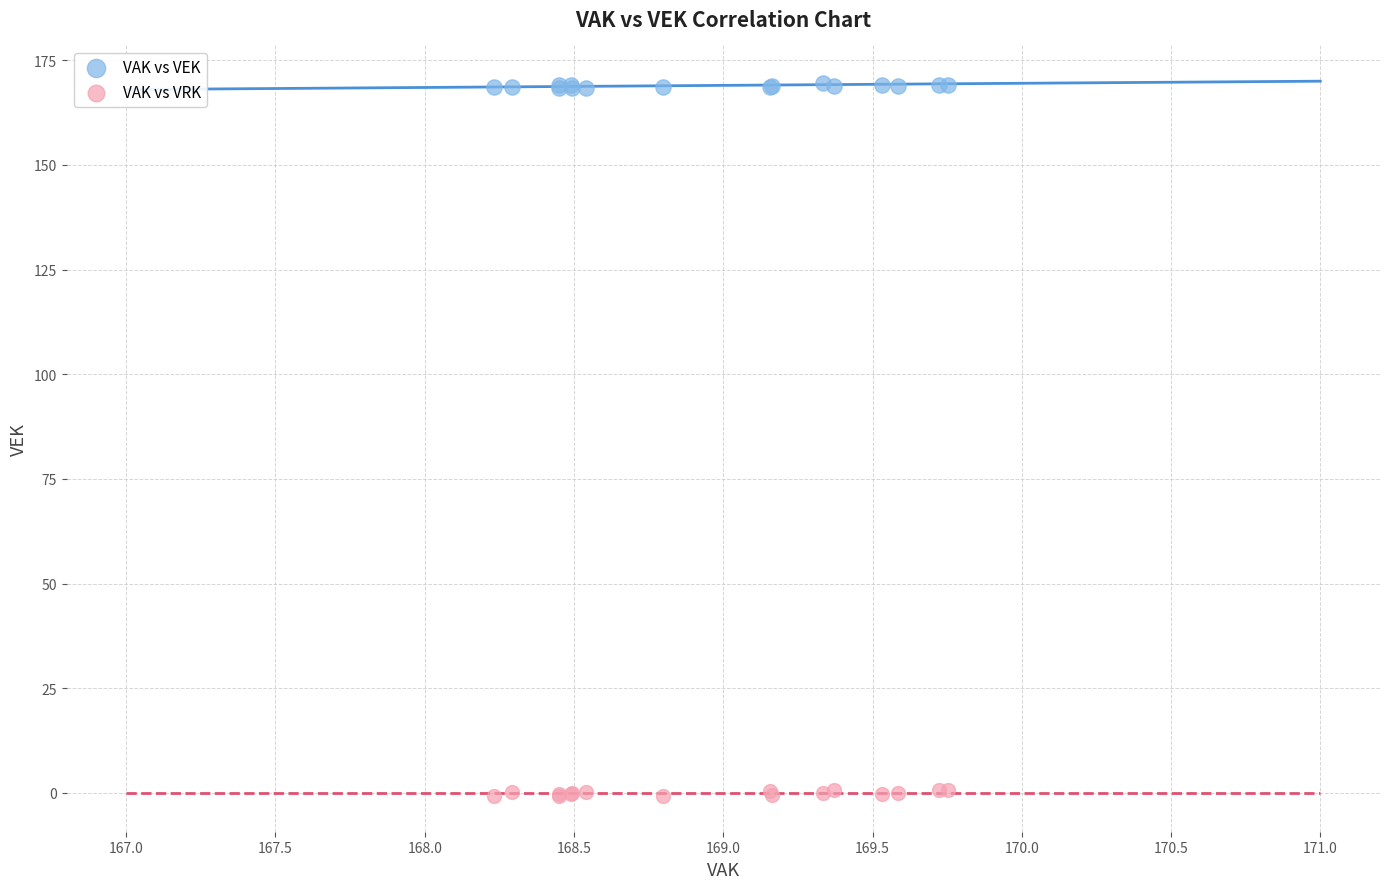

Which series contains the highest Y value?

VAK vs VEK